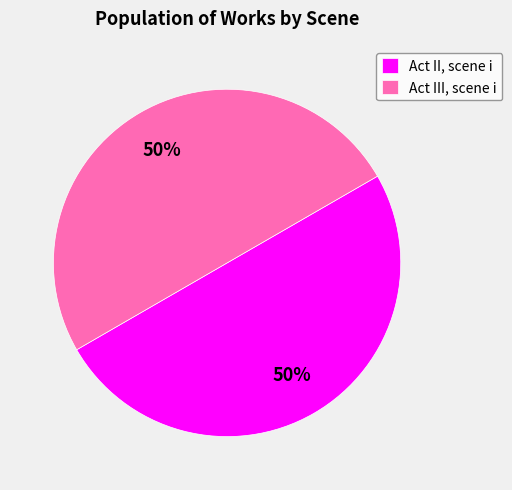

True or false: Act II, scene i accounts for 50% of the total.

True